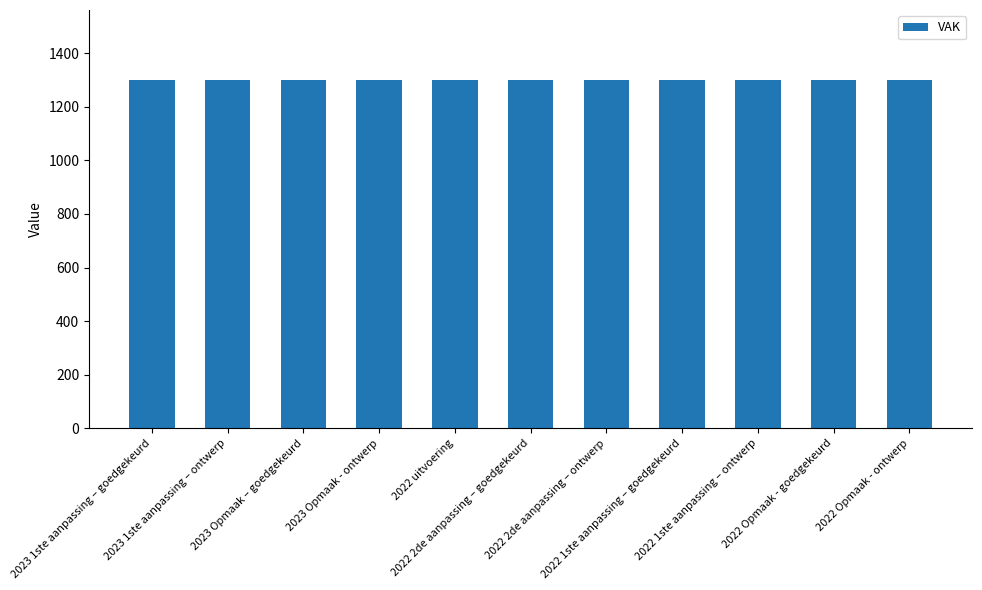

Which series has the largest total across all categories?

VAK